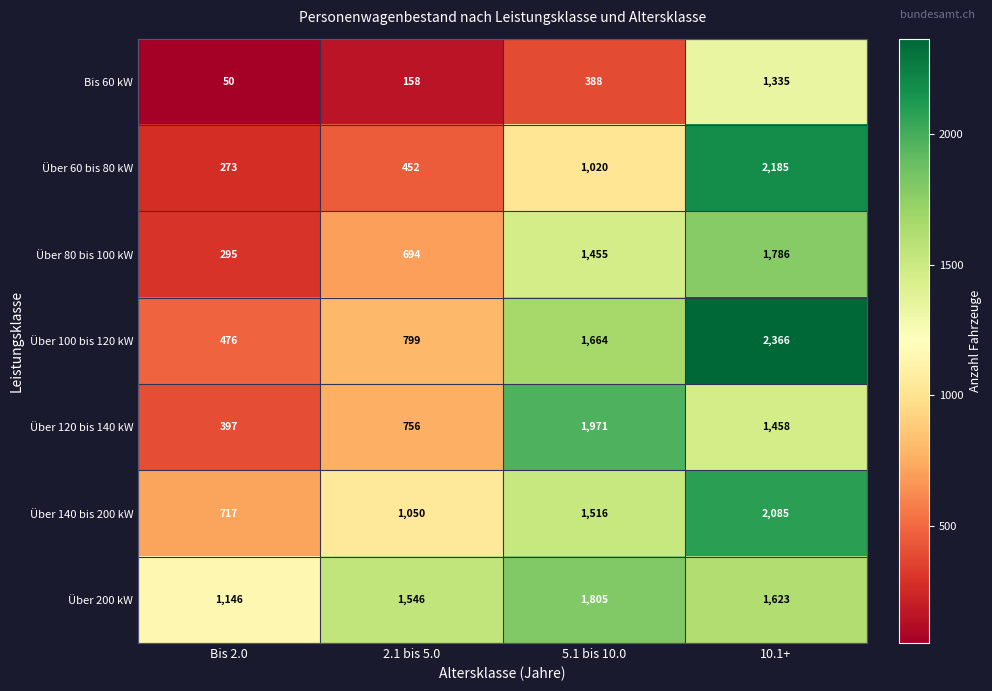

What is the smallest value displayed?

50